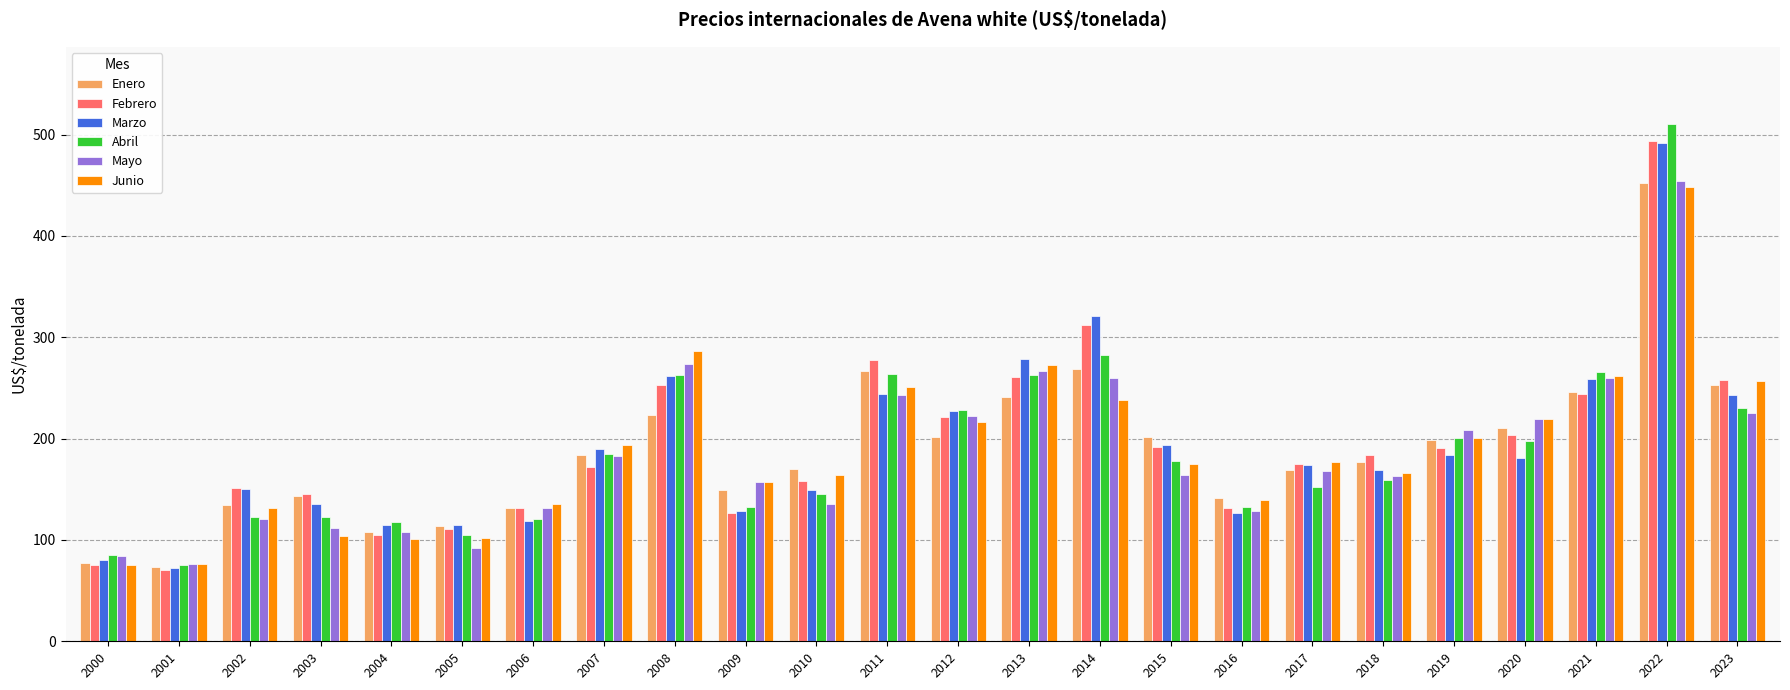

What is the sum of the Enero values at 2021 and 2022?

698.6